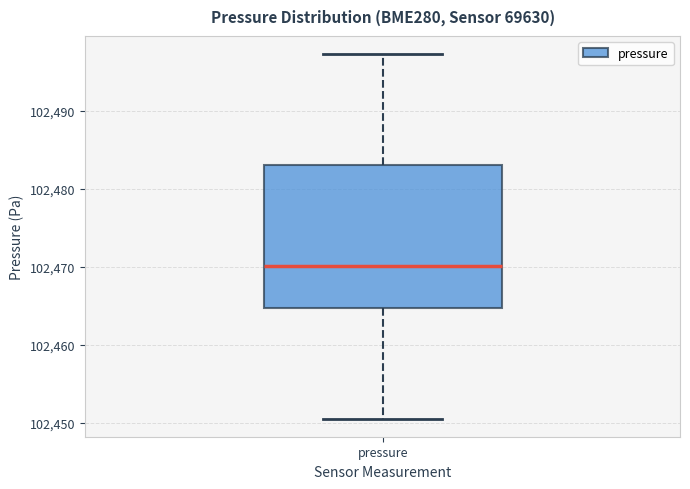

Where does the median line of the box for pressure sit on the y-axis? The values are not printed on the chart, so give them approximately, as read against the axis.

102470